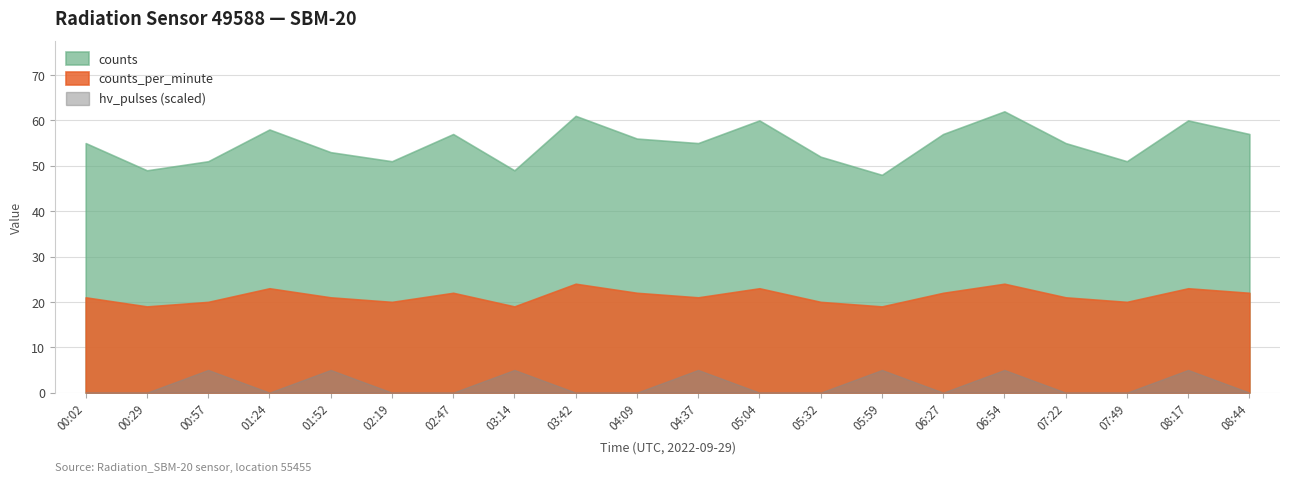

Which series changed the most between 00:02 and 05:04?

counts